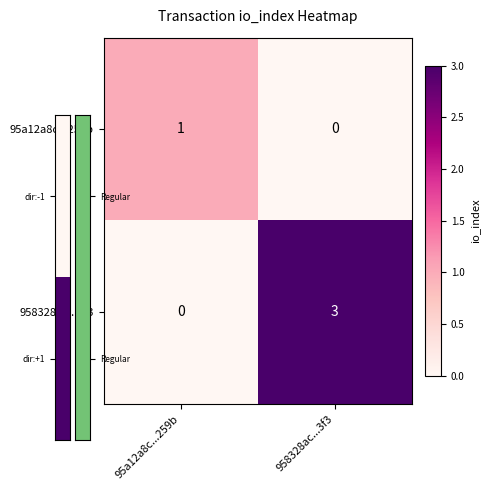

What is the sum of all 958328ac...3f3 values?

3